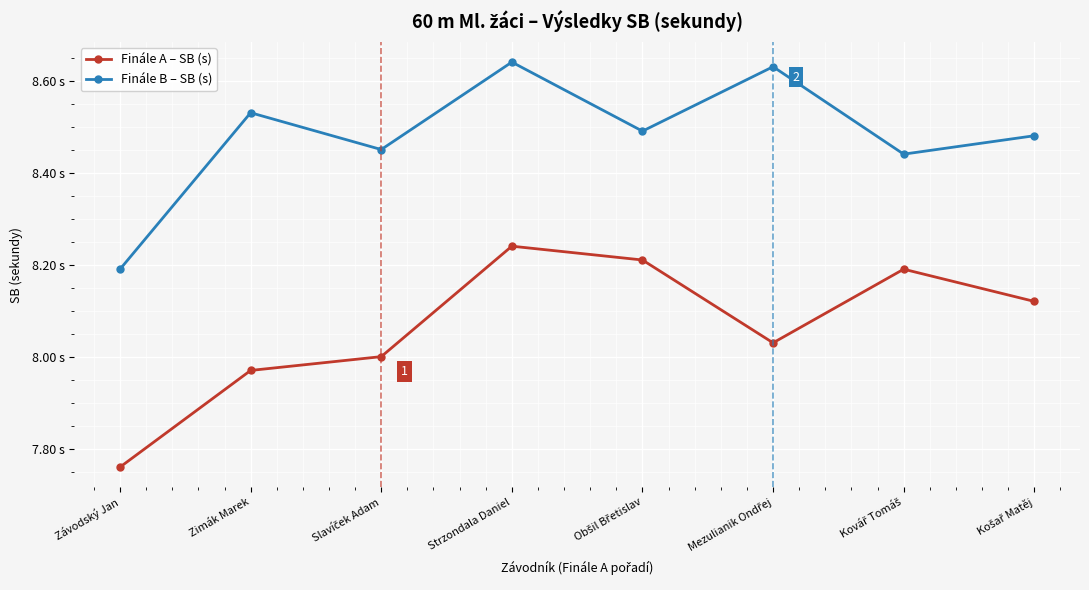

What are all the series names shown in the legend?

Finále A – SB (s), Finále B – SB (s)